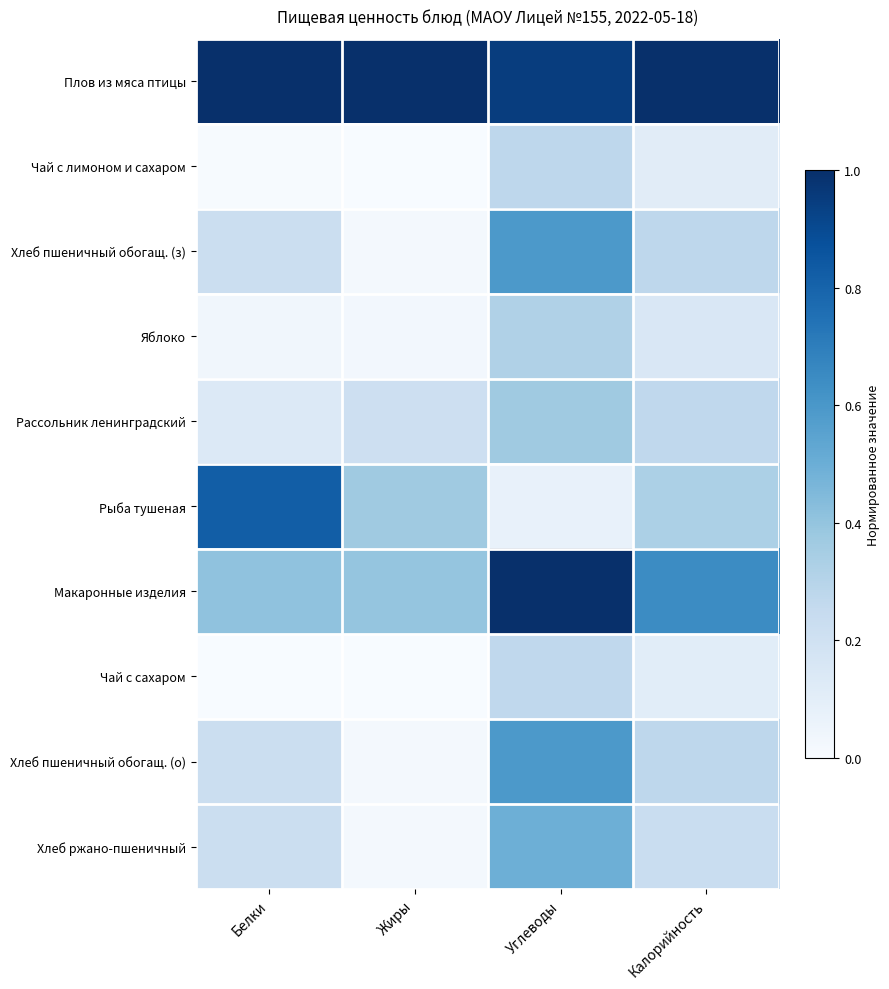

Which series has the largest total across all categories?

Плов из мяса птицы